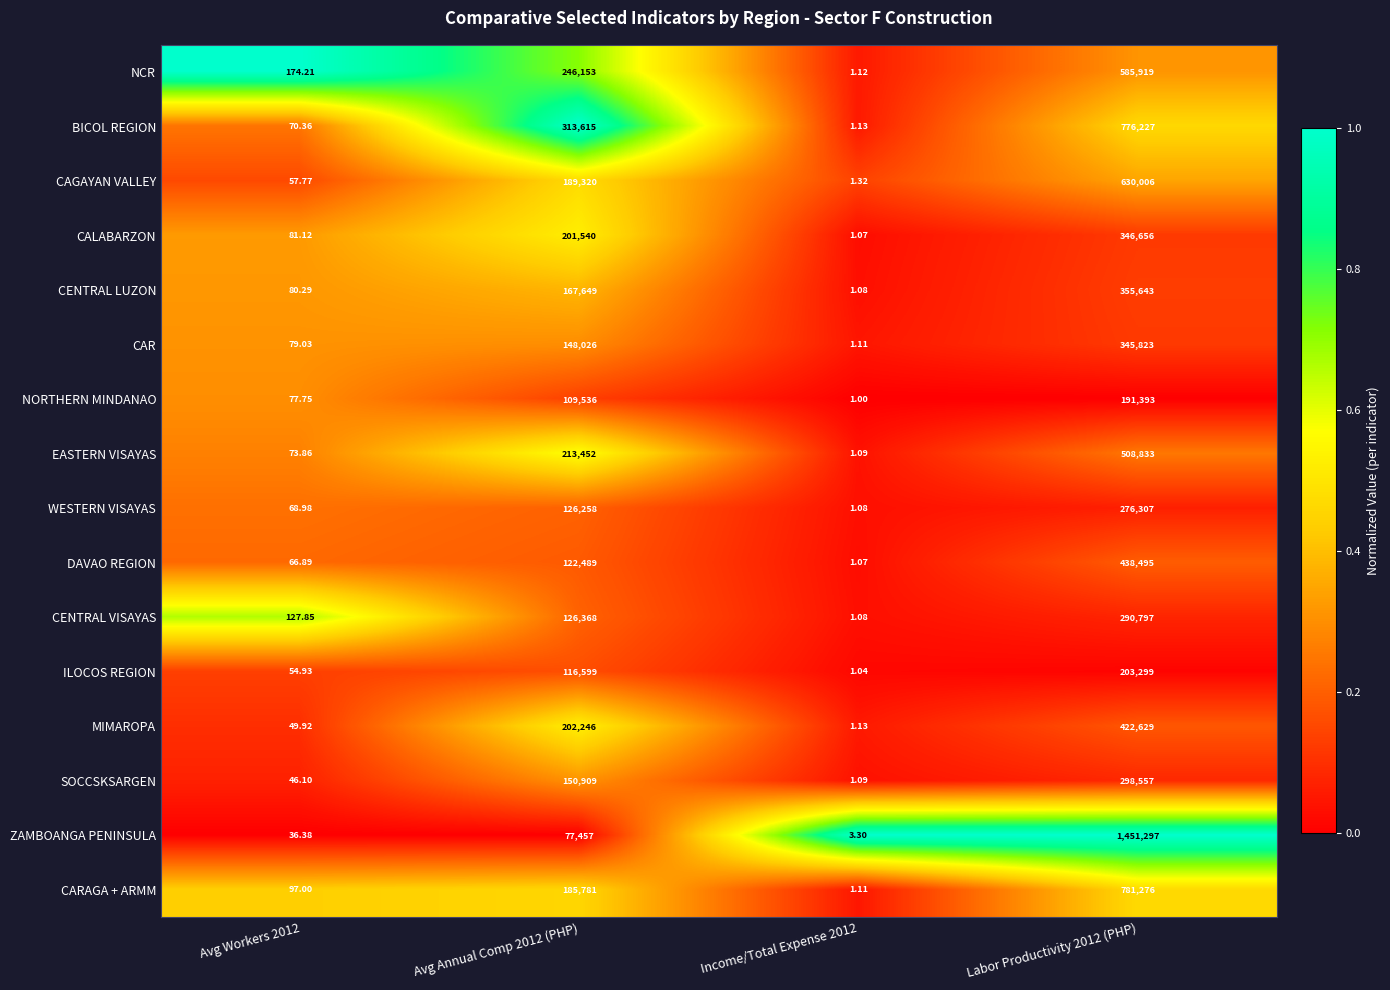

Rank the series by their maximum value, from lowest to highest.

NORTHERN MINDANAO, ILOCOS REGION, WESTERN VISAYAS, CENTRAL VISAYAS, SOCCSKSARGEN, CAR, CALABARZON, CENTRAL LUZON, MIMAROPA, DAVAO REGION, EASTERN VISAYAS, NCR, CAGAYAN VALLEY, BICOL REGION, CARAGA + ARMM, ZAMBOANGA PENINSULA